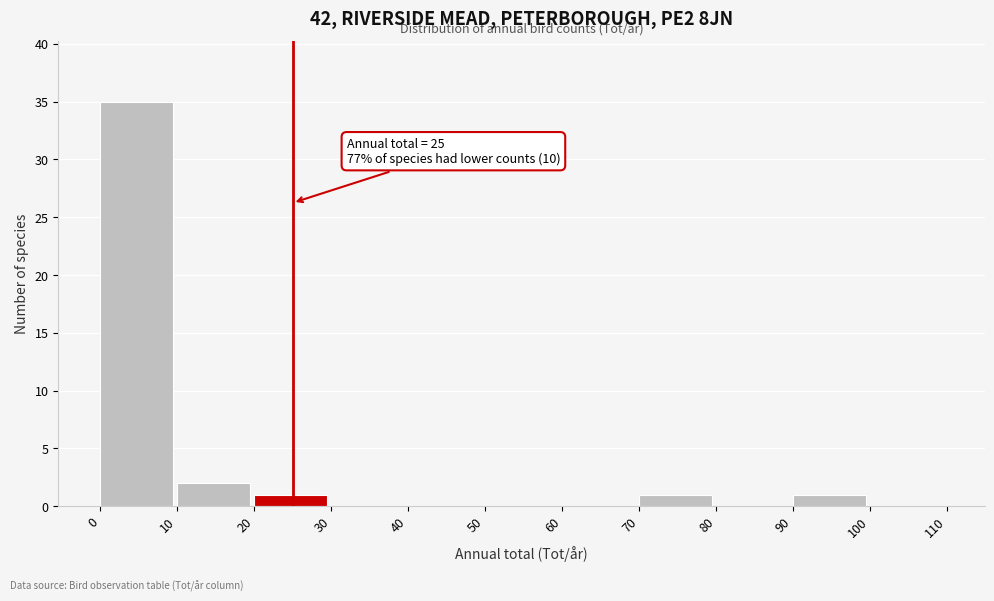

Over which range of the x-axis is the bar tallest?

0 to 10